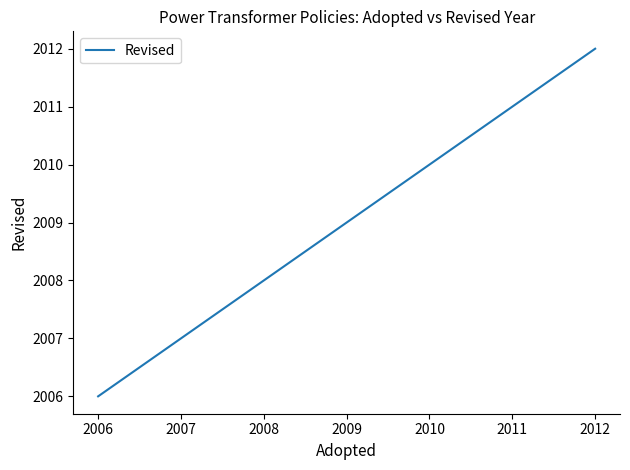

Count the number of categories in the chart.

2